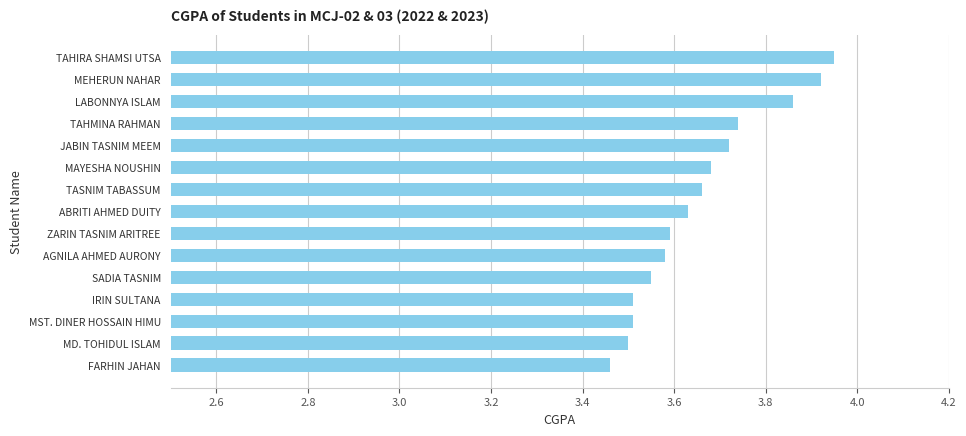

At which label is the value closest to 3?

FARHIN JAHAN